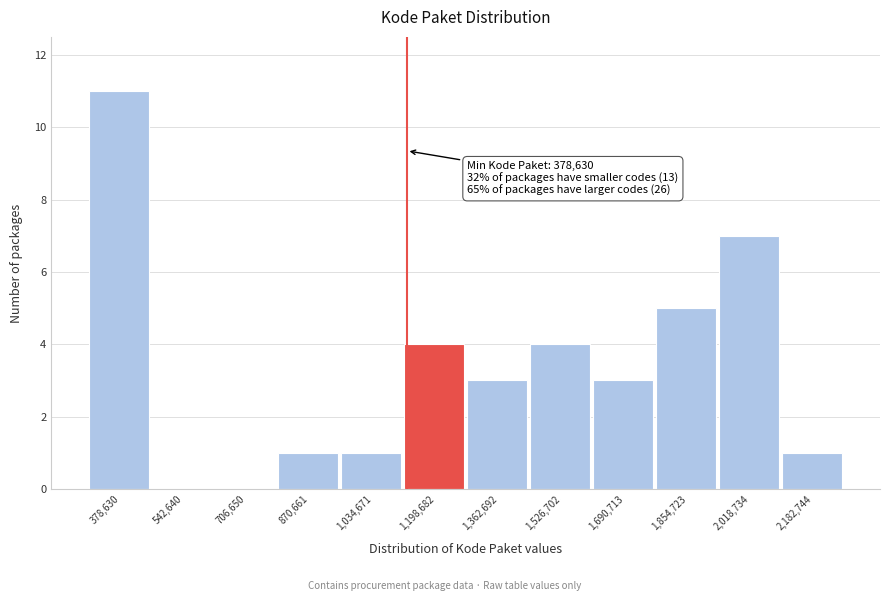

Reading left to right, what are all the values shown in this chart?

378,630=11	542,640=0	706,650=0	870,661=1	1,034,671=1	1,198,682=4	1,362,692=3	1,526,702=4	1,690,713=3	1,854,723=5	2,018,734=7	2,182,744=1